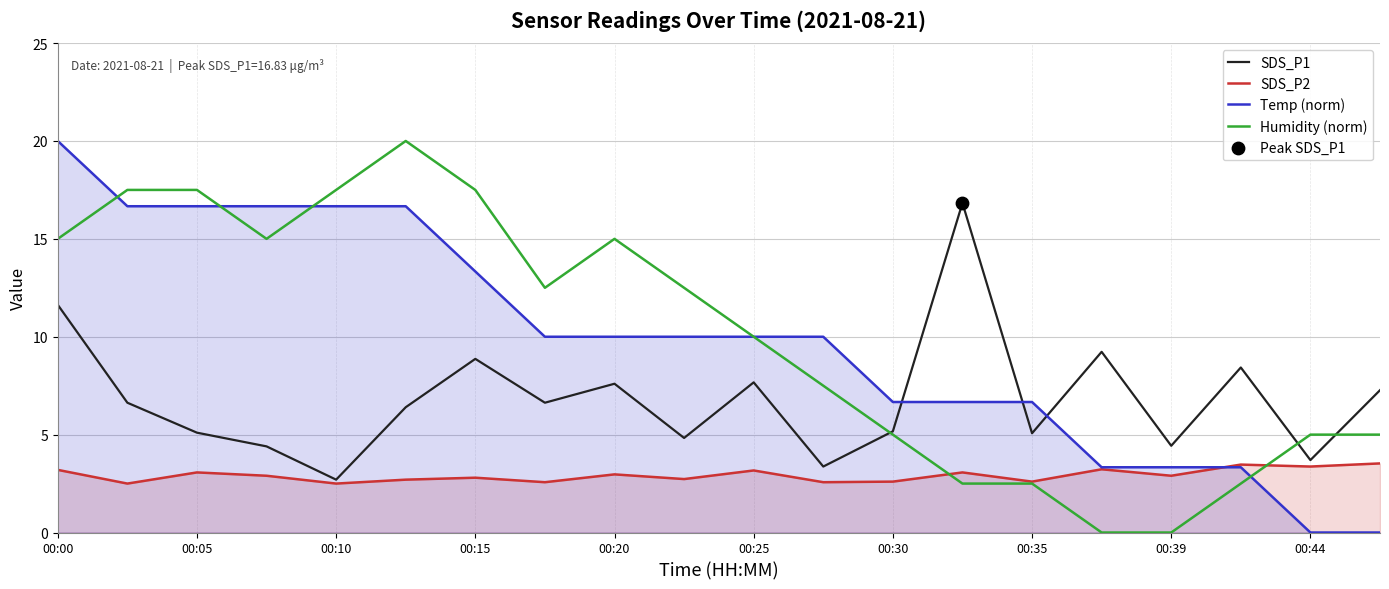

Which series reaches the maximum Y coordinate?

Temp (norm)